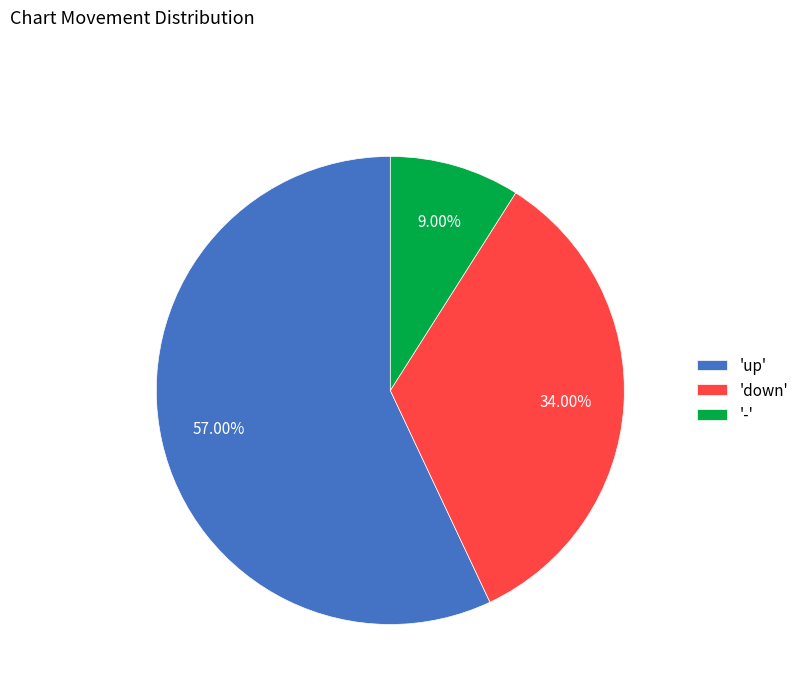

Rank the categories by value from lowest to highest.

'-', 'down', 'up'